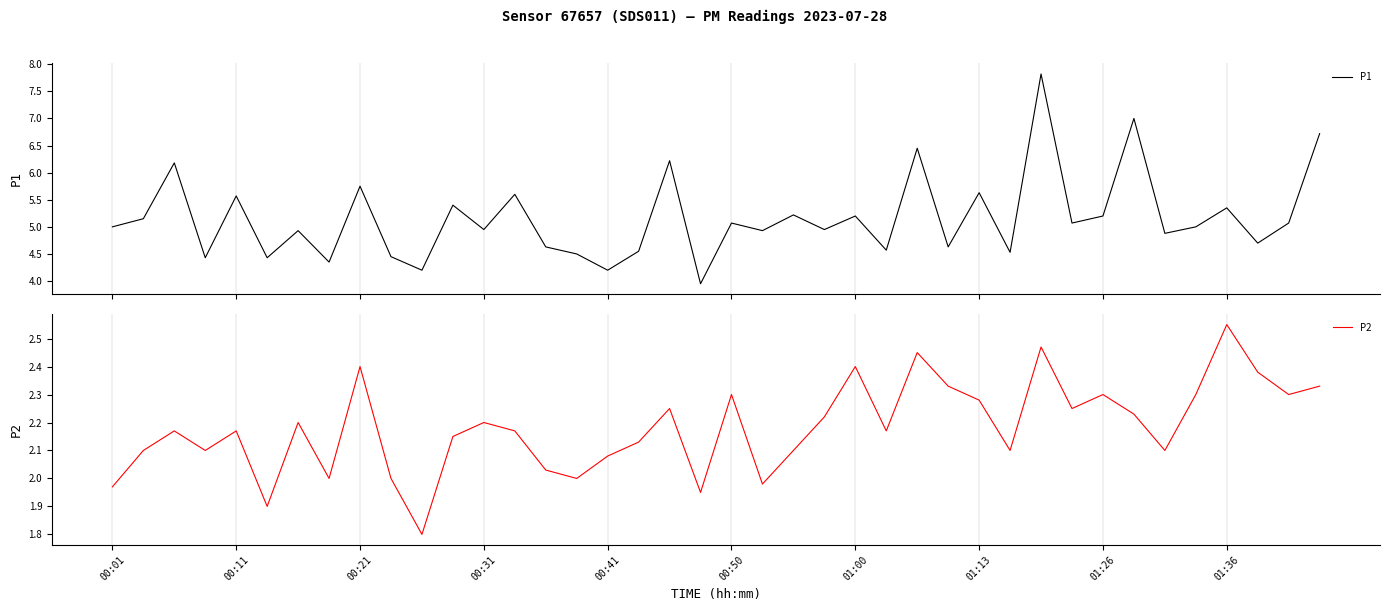

True or false: P1 and P2 cross at least once.

False